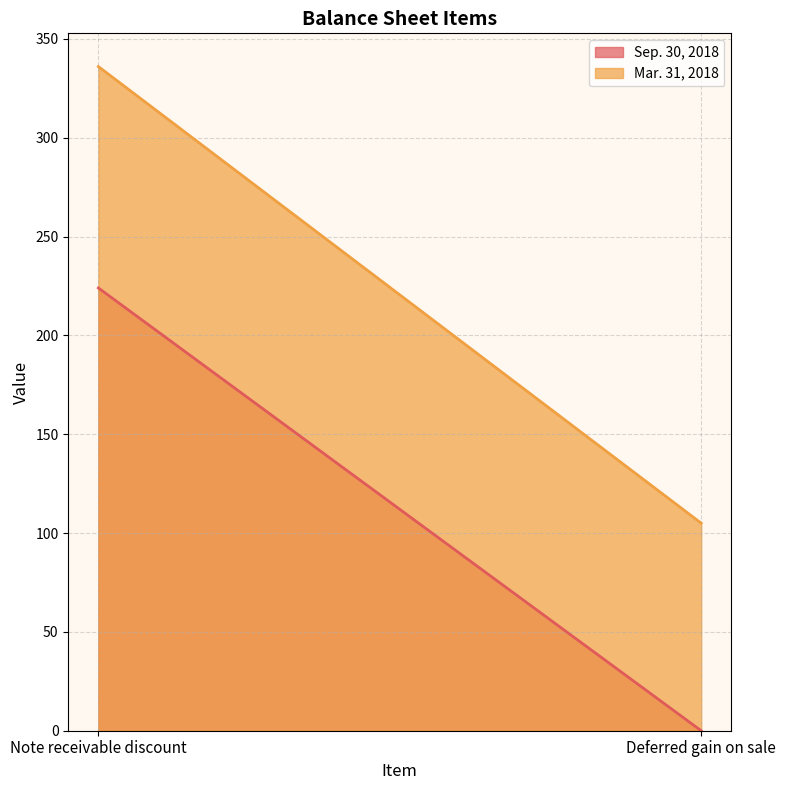

Does the chart have visible grid lines?

Yes